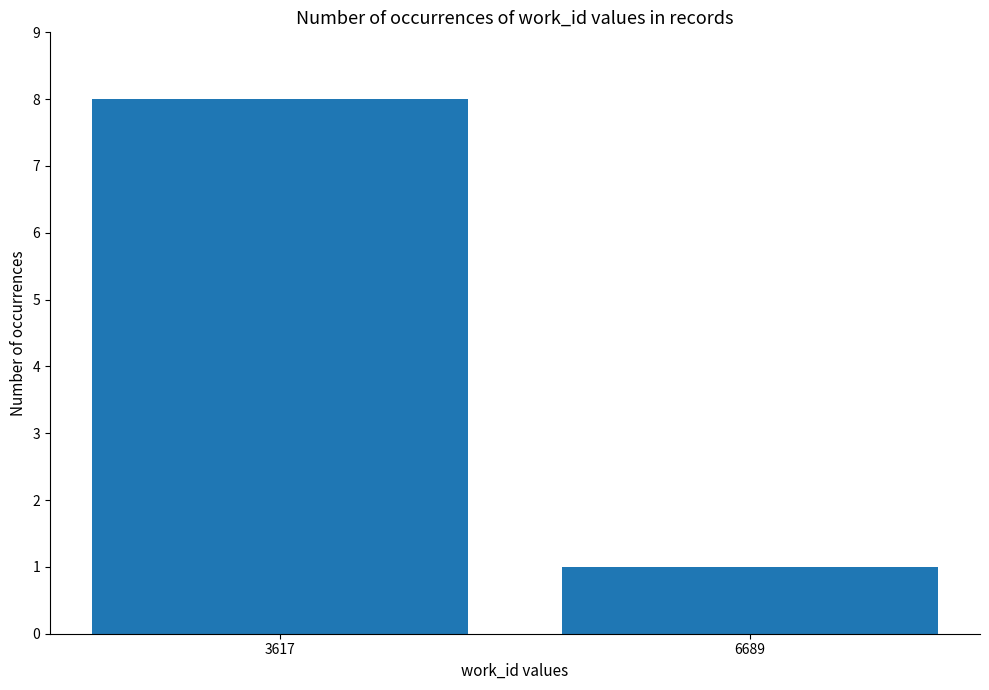

Reading right to left, transcribe all the data shown in this chart.

6689=1	3617=8